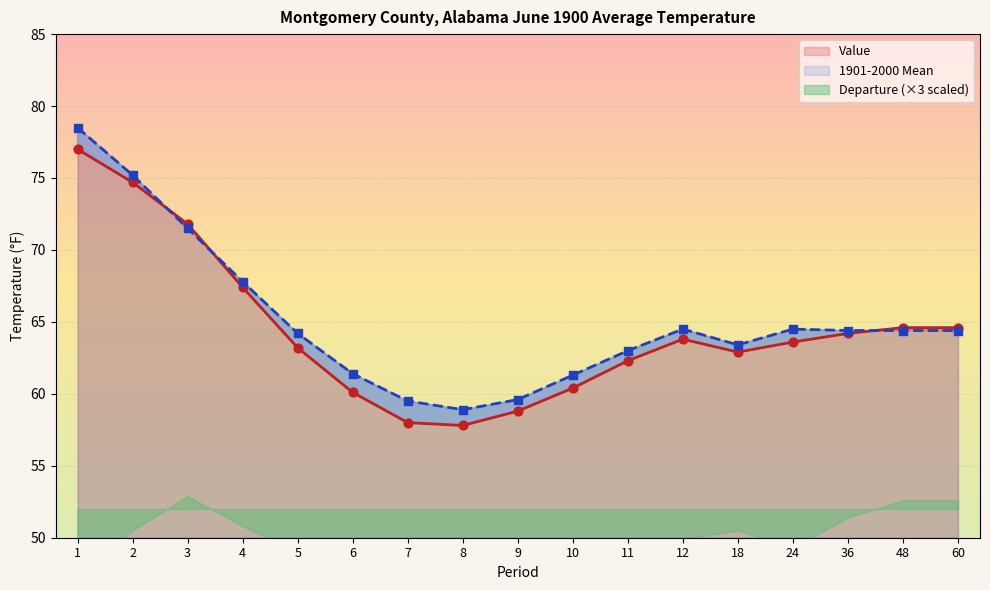

What is the total value across all series at 12?

128.3